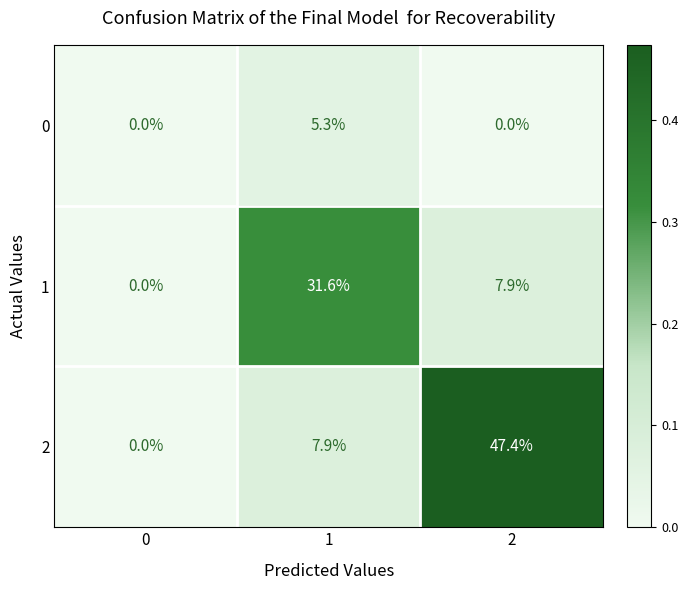

The 2 series shows 0.0 at 0. True or false?

True